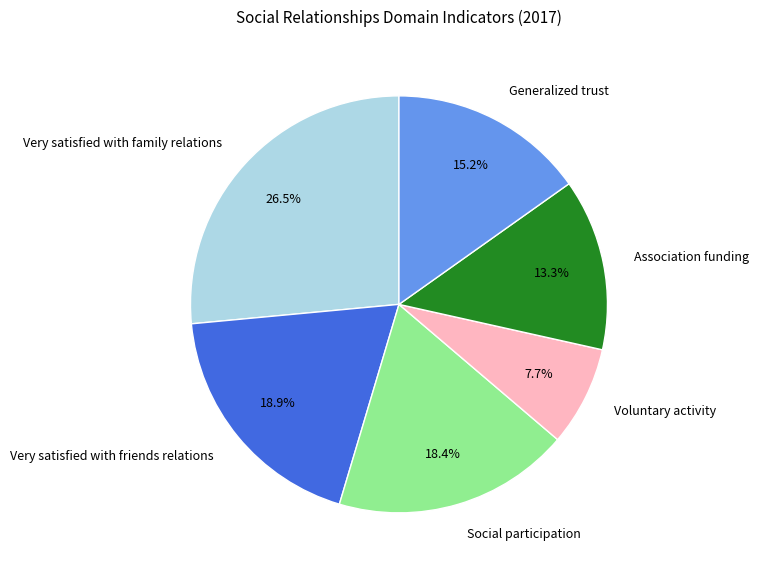

Which category has the smallest portion of the pie?

Voluntary activity